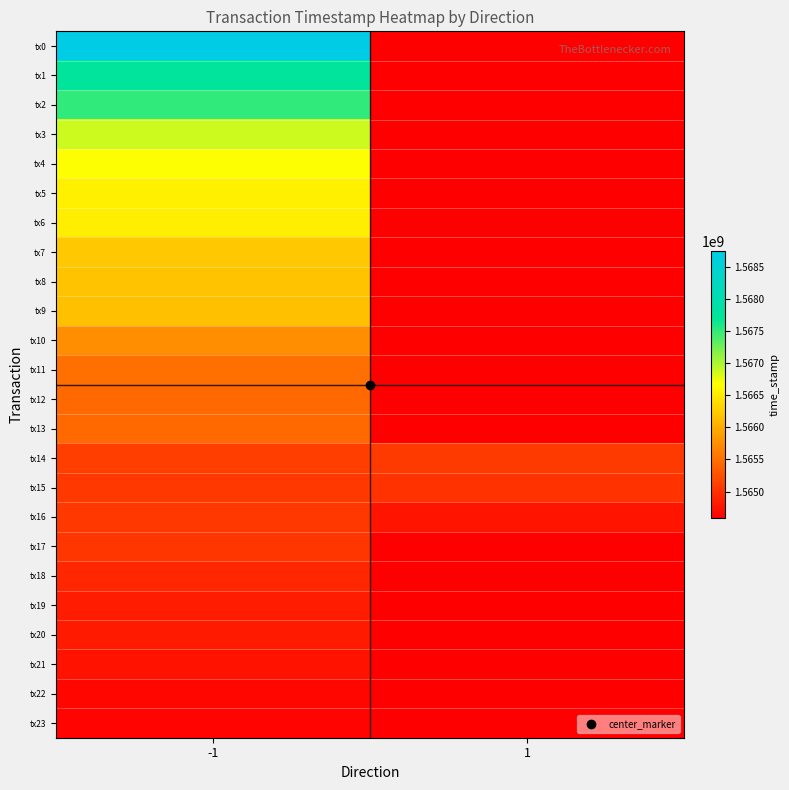

How many series are shown in this chart?

24